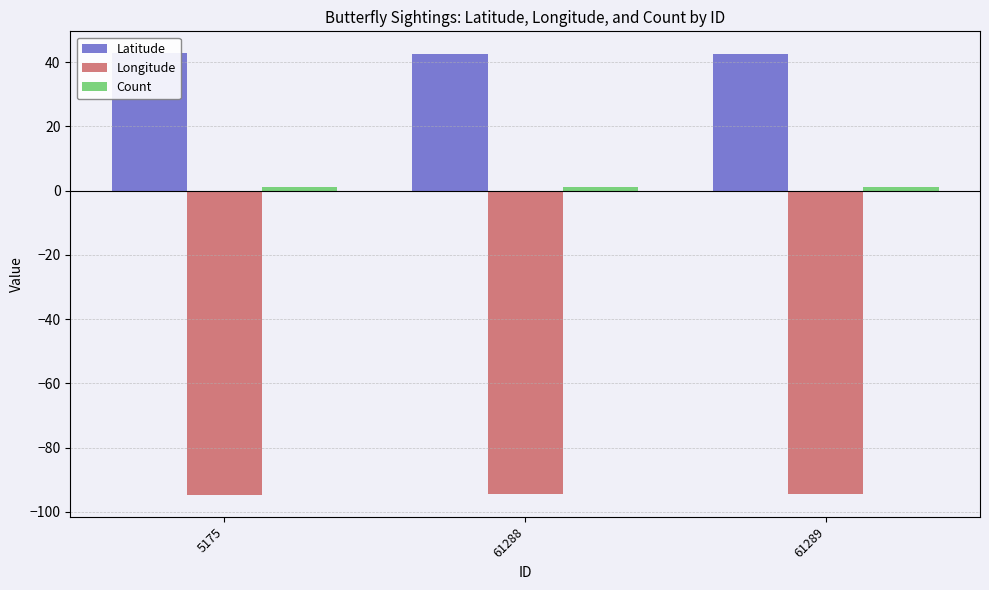

What is the maximum value shown in the chart?

42.7